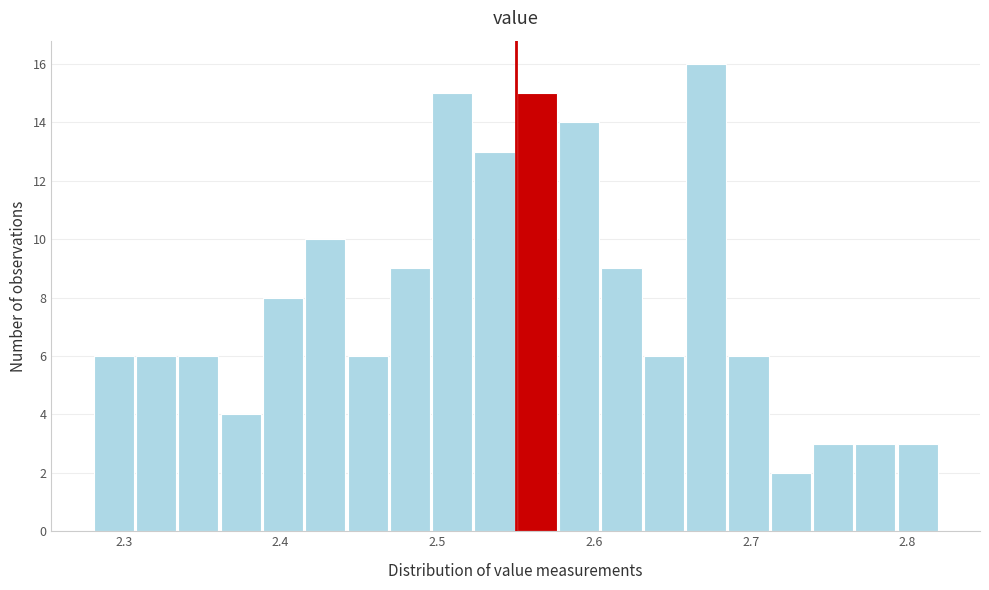

Around what value on the x-axis is the tallest bar? Give the approximate position of its centre, as read against the axis.

2.67